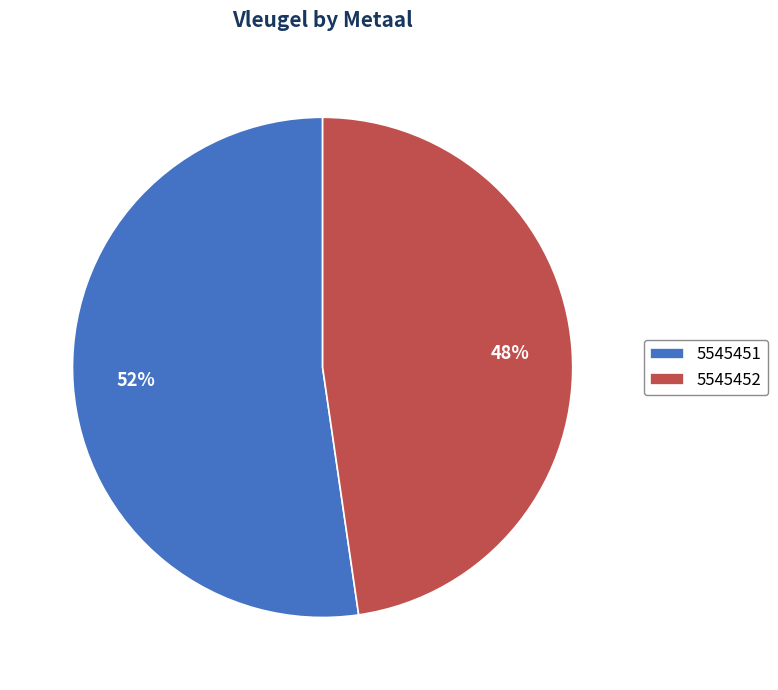

How many segments does this pie chart have?

2